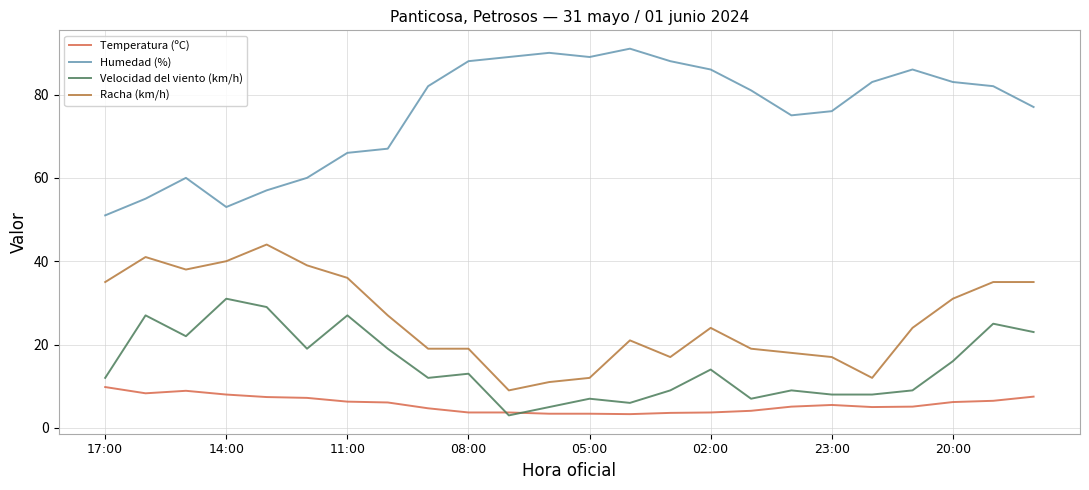

In Humedad (%), how many points are higher than both neighbors (excluding endpoints)?

4